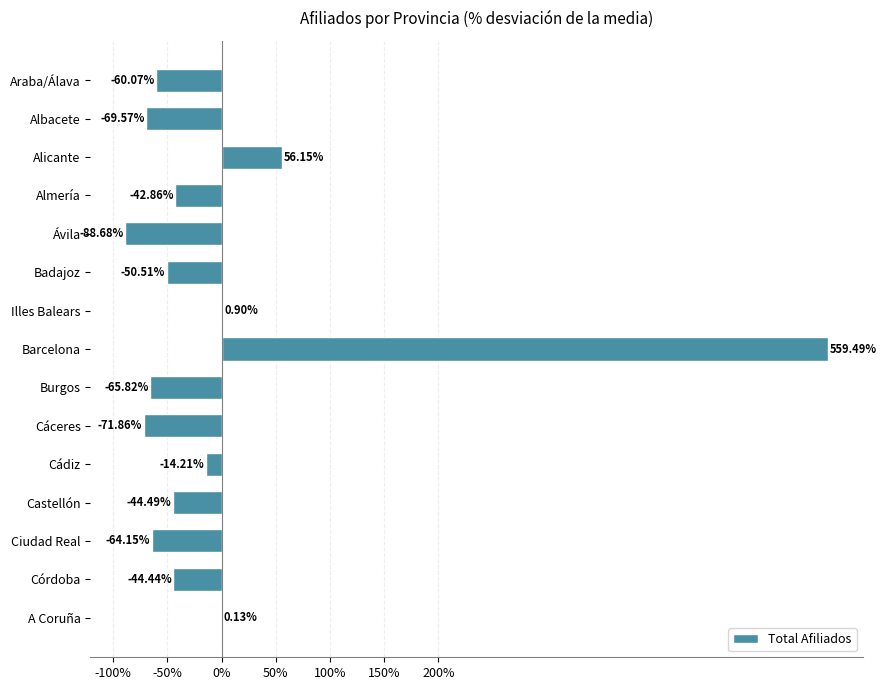

Count the number of data series in this chart.

1